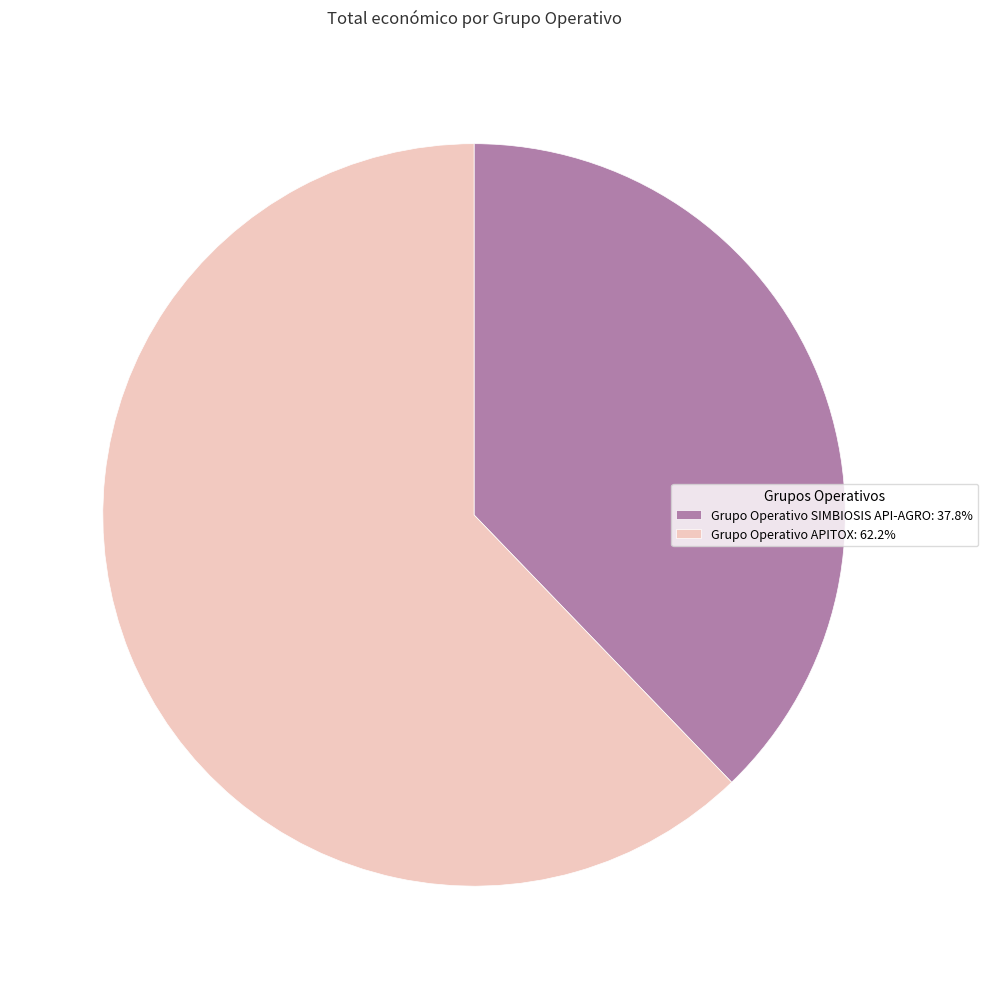

Approximately how many times larger is the value at Grupo Operativo SIMBIOSIS API-AGRO compared to Grupo Operativo APITOX?

0.6